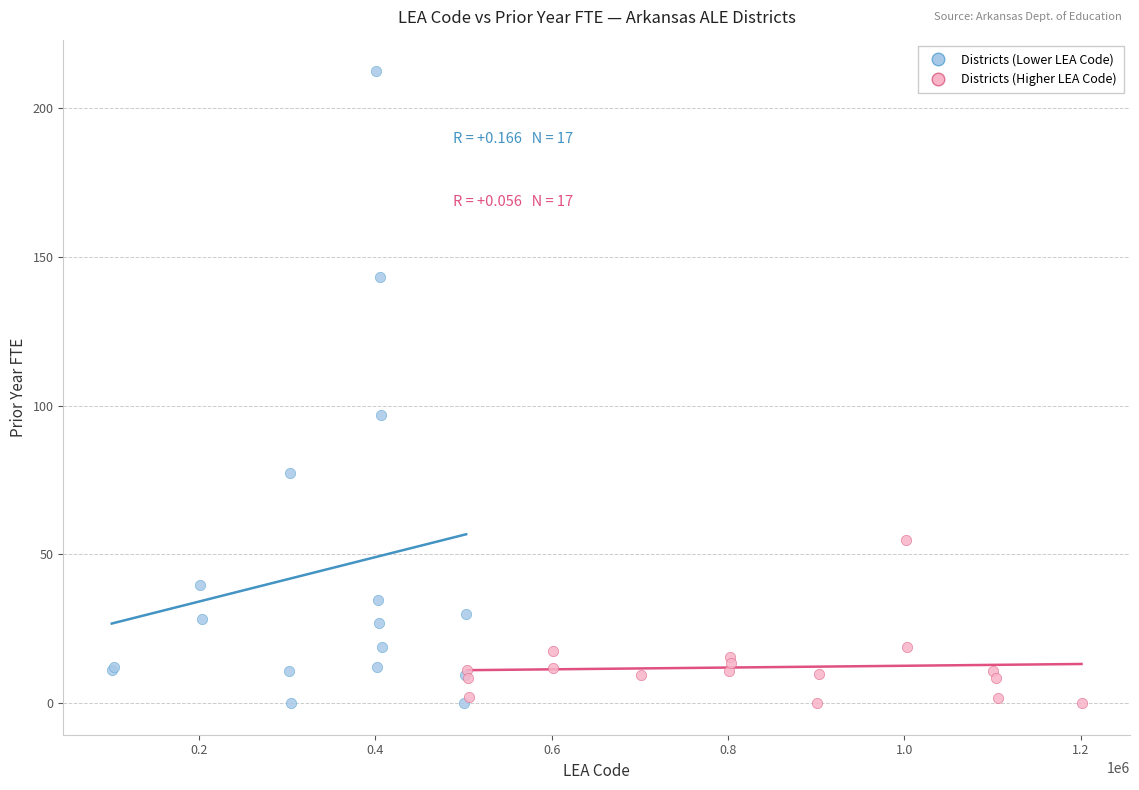

Which series has the widest spread of Y values?

Districts (Lower LEA Code)